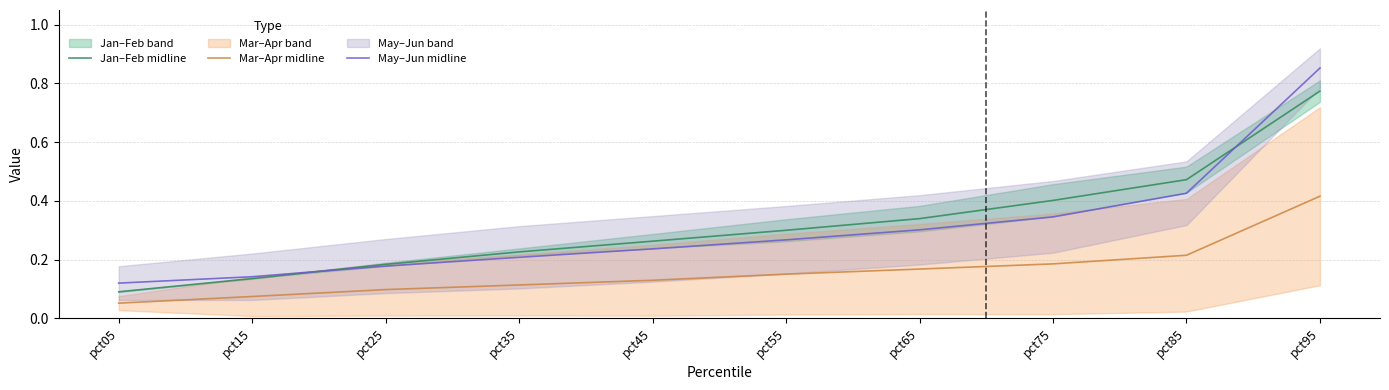

What is the difference between the maximum and minimum values in the Jan–Feb midline series?

0.7